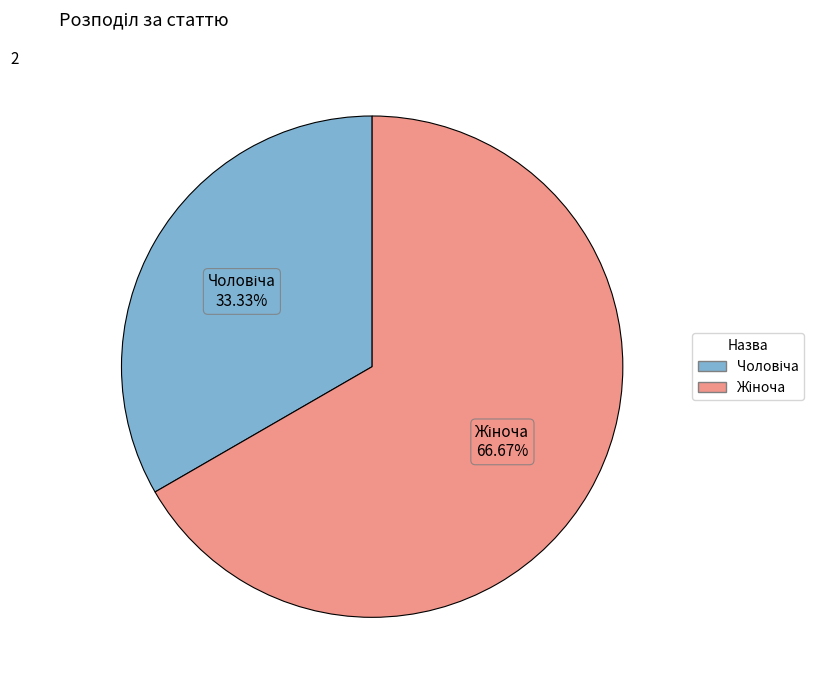

To the nearest percent, what is the difference between the largest and smallest slice percentages?

33%